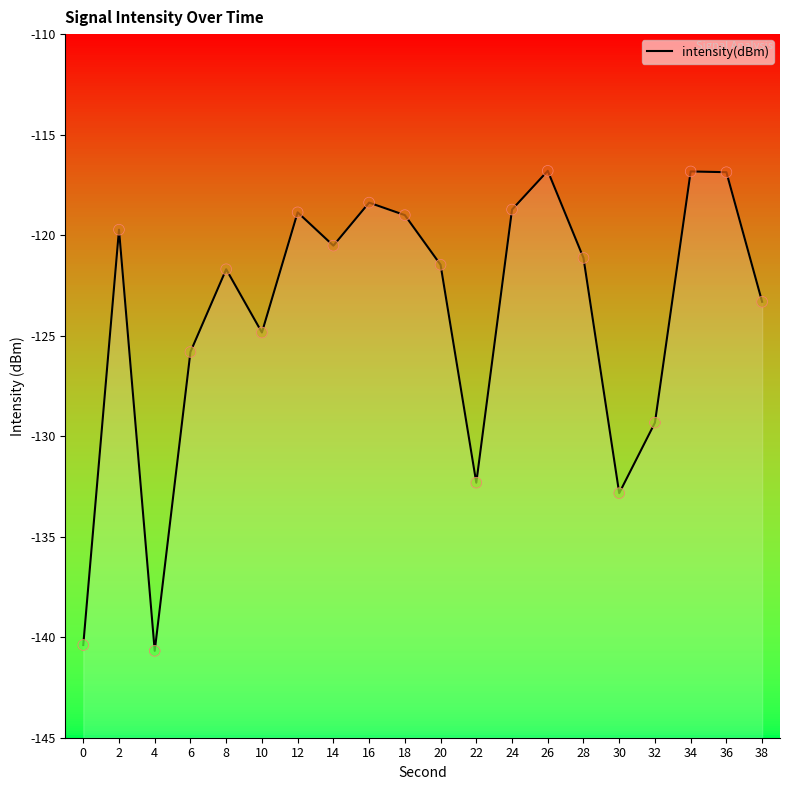

What is the change in value from 4 to 26?

+23.9